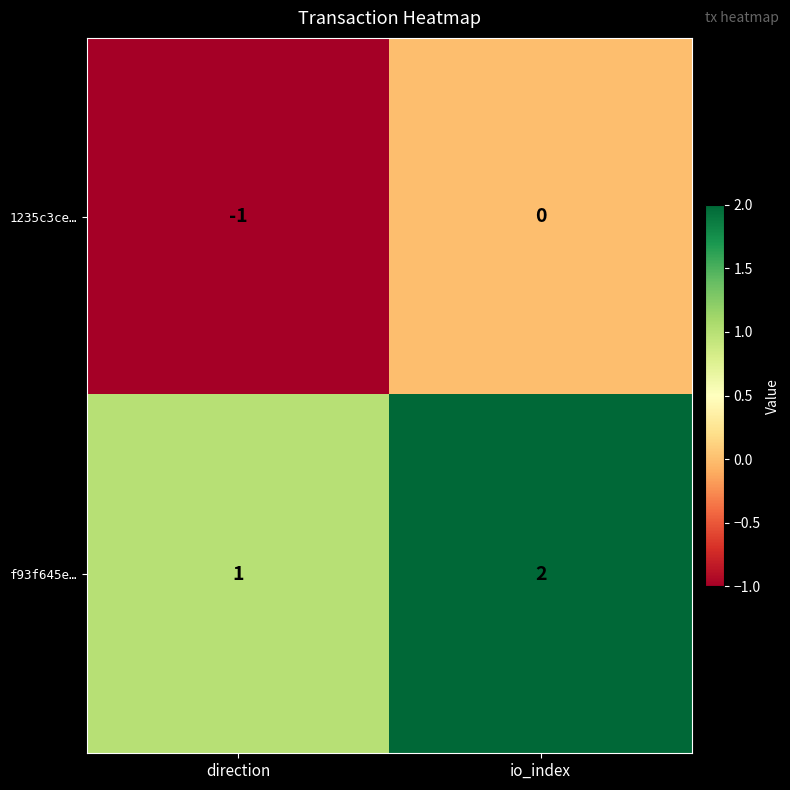

Rank the series by their maximum value, from lowest to highest.

1235c3ce…, f93f645e…